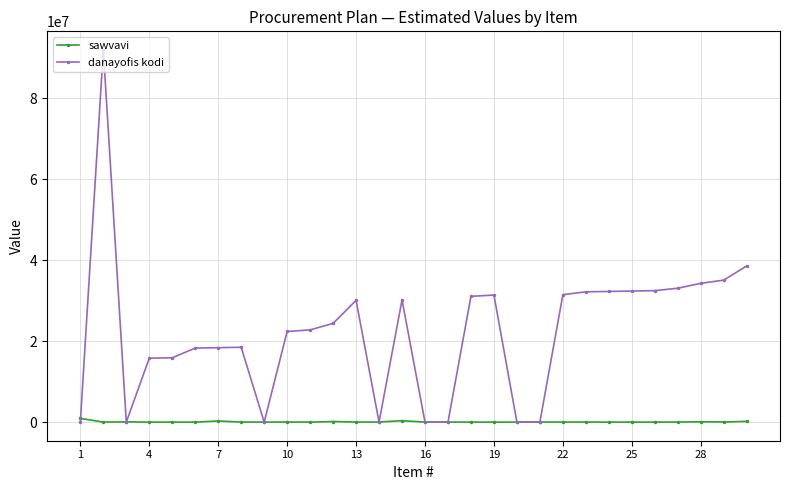

How many lines are shown in the chart?

2